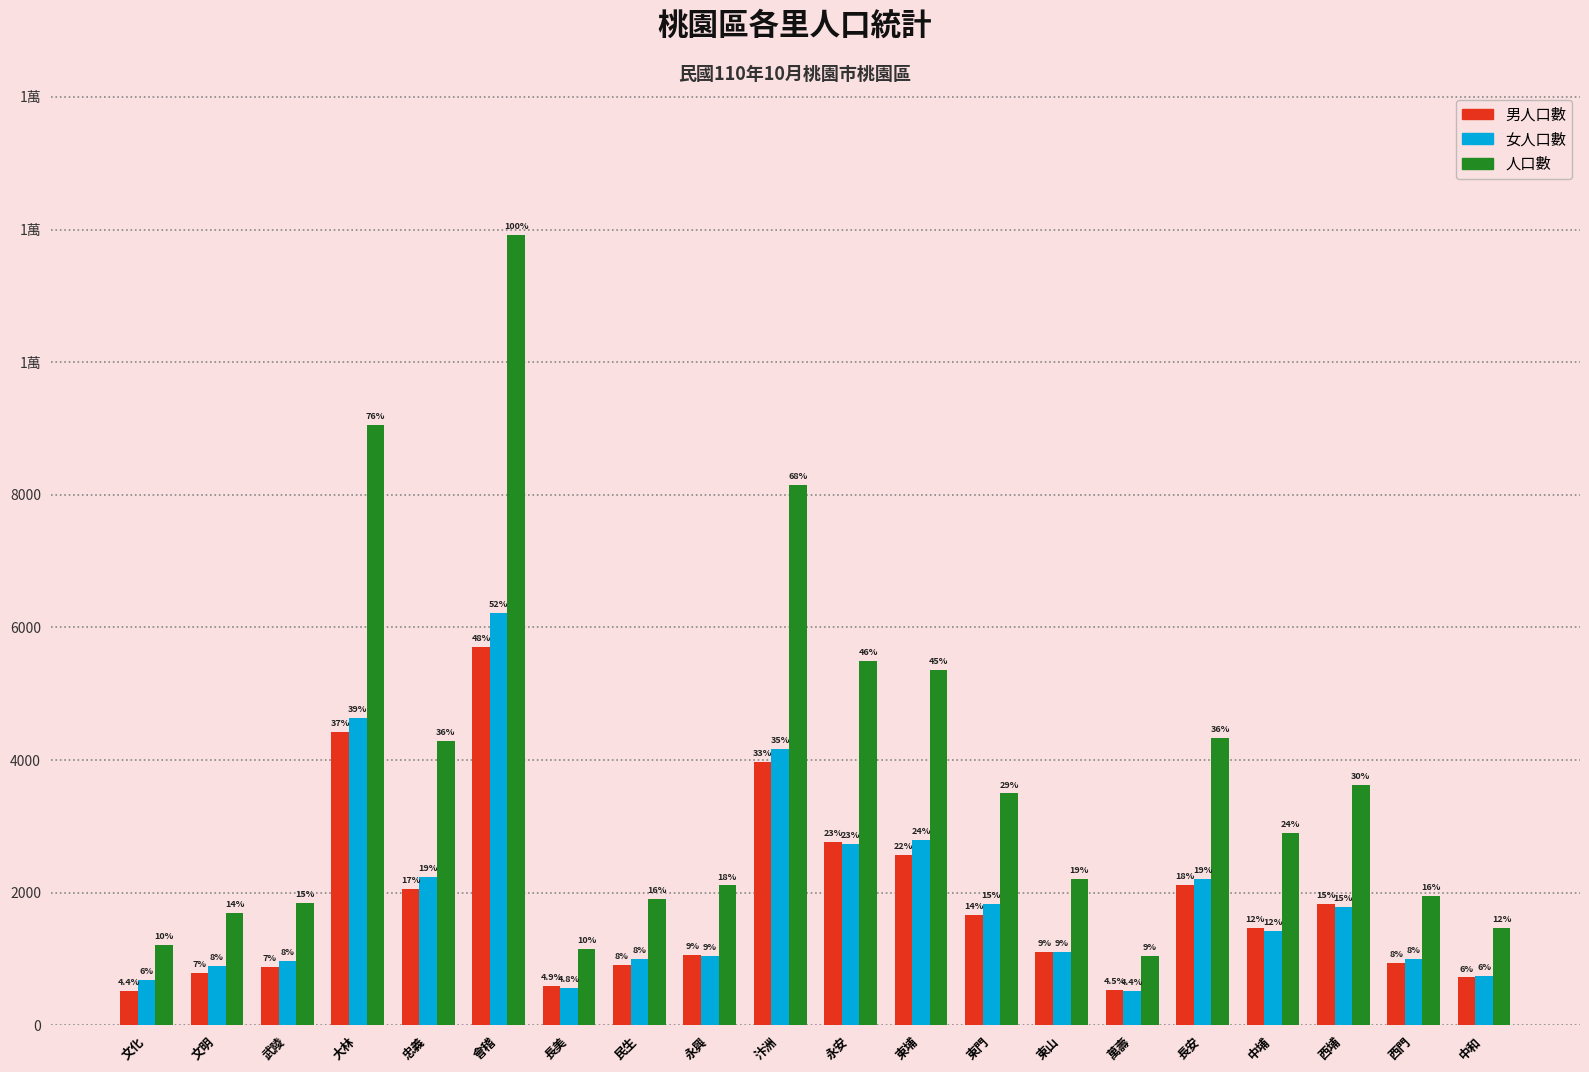

At which label does 女人口數 reach its peak?

會稽